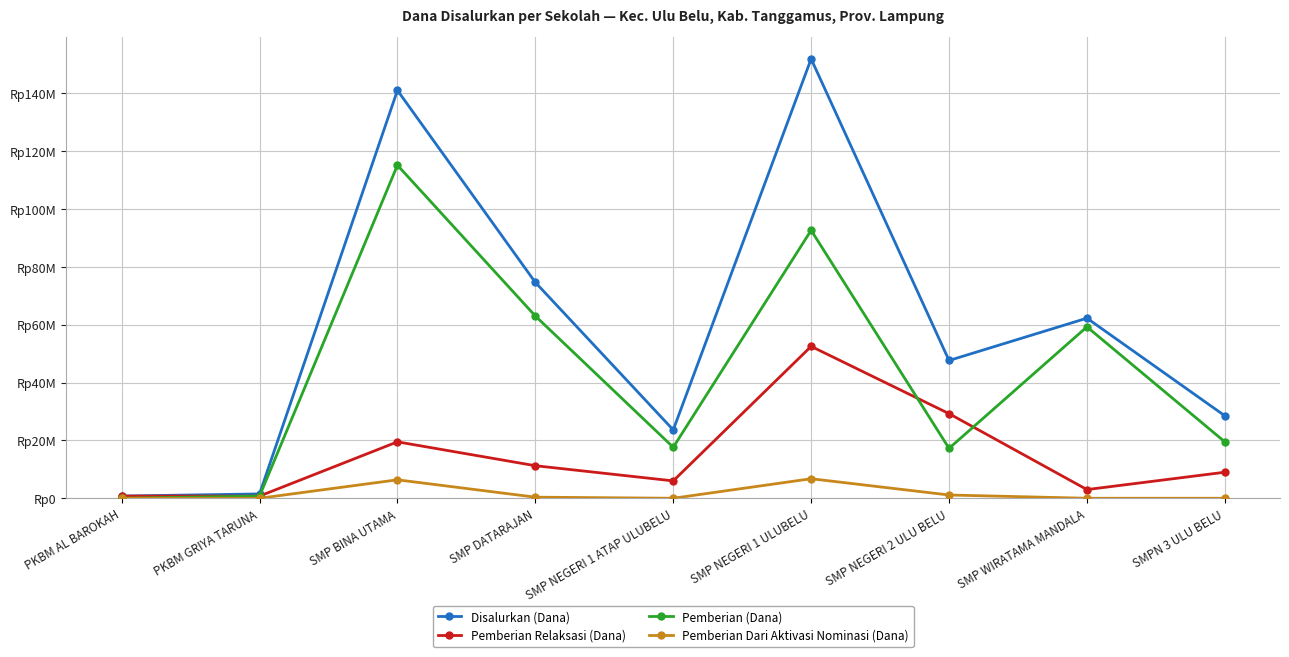

What are all the series names shown in the legend?

Disalurkan (Dana), Pemberian Relaksasi (Dana), Pemberian (Dana), Pemberian Dari Aktivasi Nominasi (Dana)